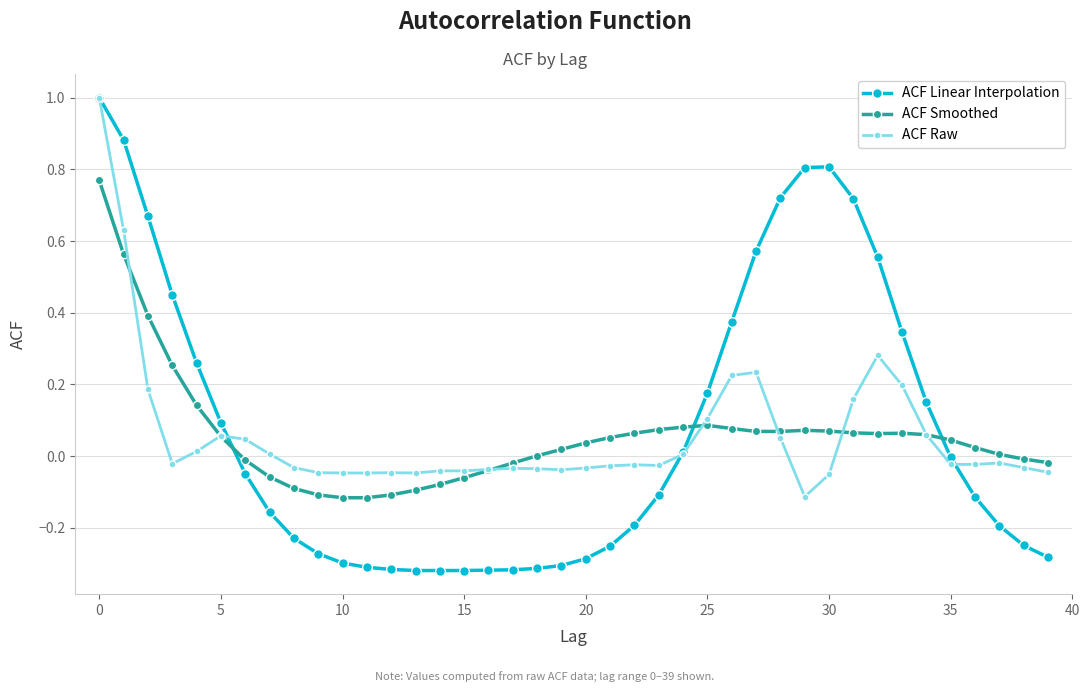

After their last crossing, which series has the higher values: ACF Linear Interpolation or ACF Smoothed?

ACF Smoothed